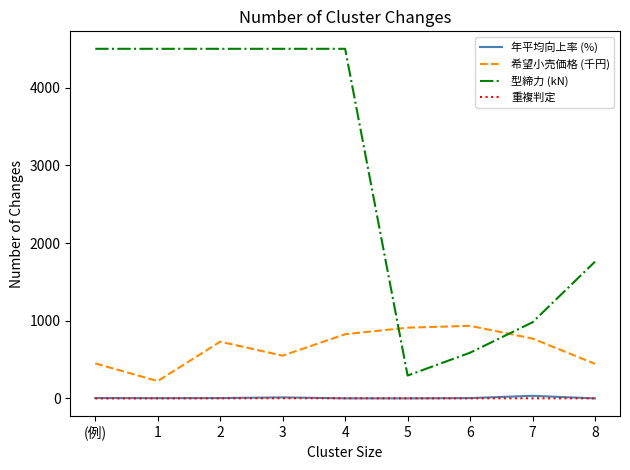

What is the sum of the 年平均向上率 (%) values at 2 and 6?

7.7